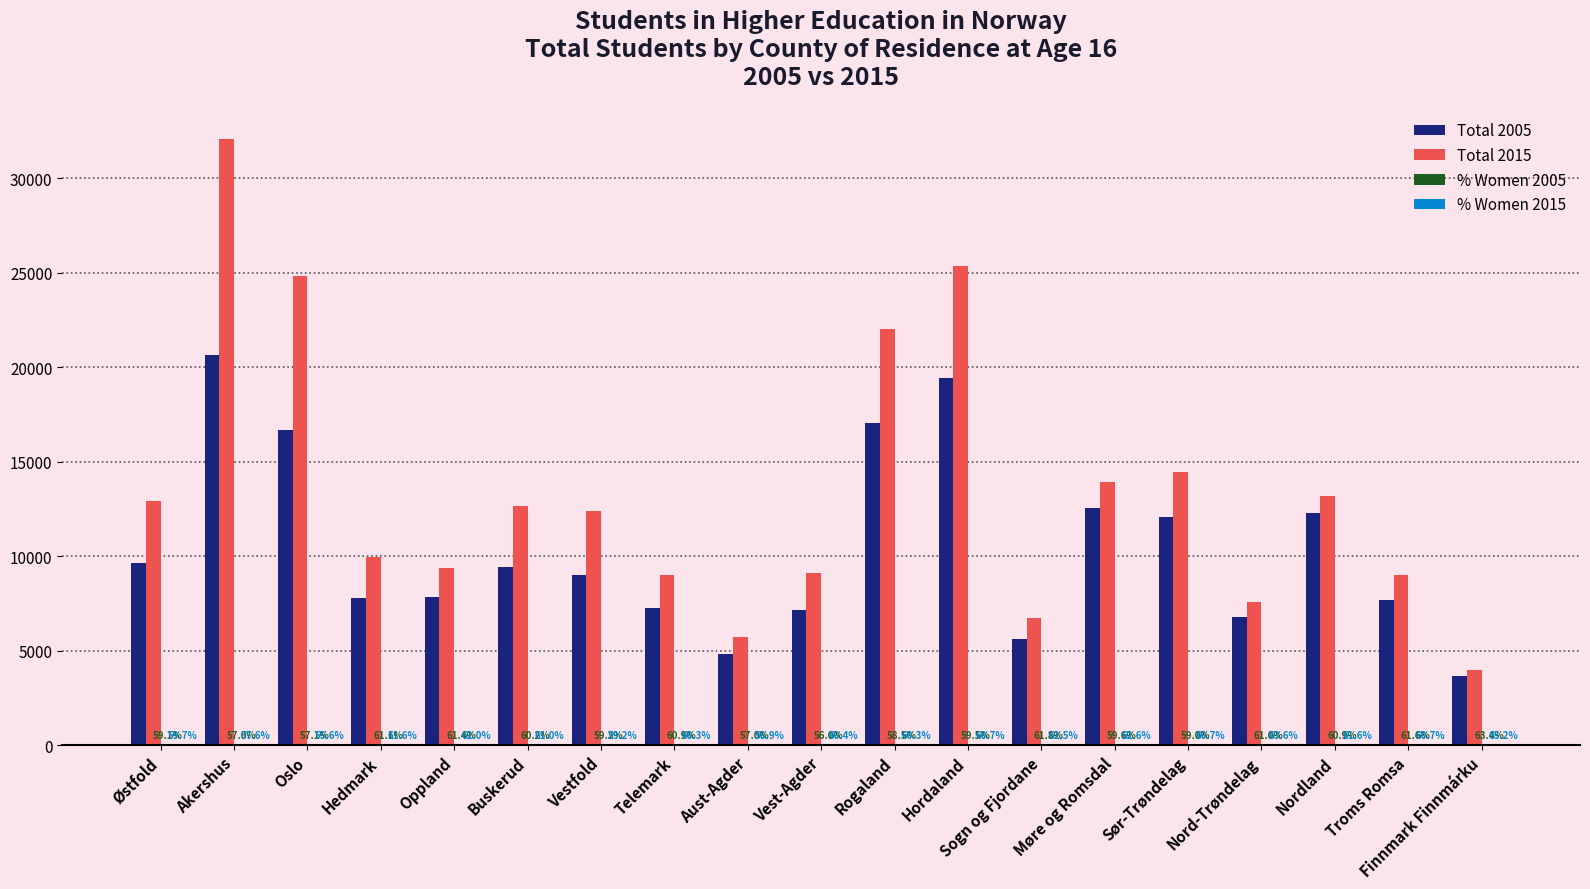

Between Akershus and Sogn og Fjordane, which series saw the biggest shift?

Total 2015